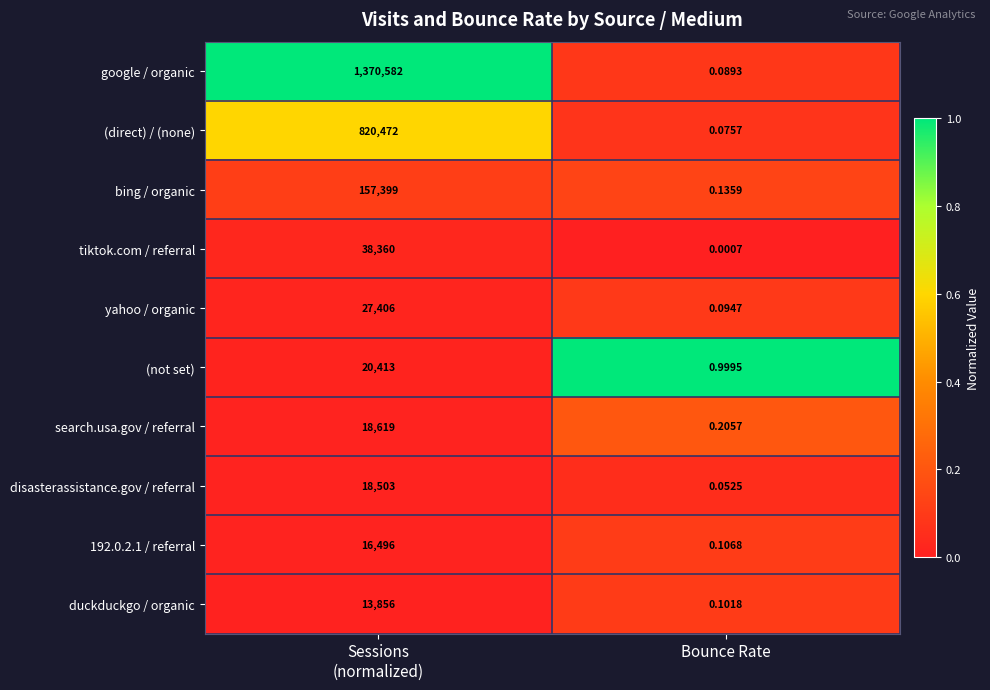

At which label is 192.0.2.1 / referral closest to 8248?

Bounce Rate